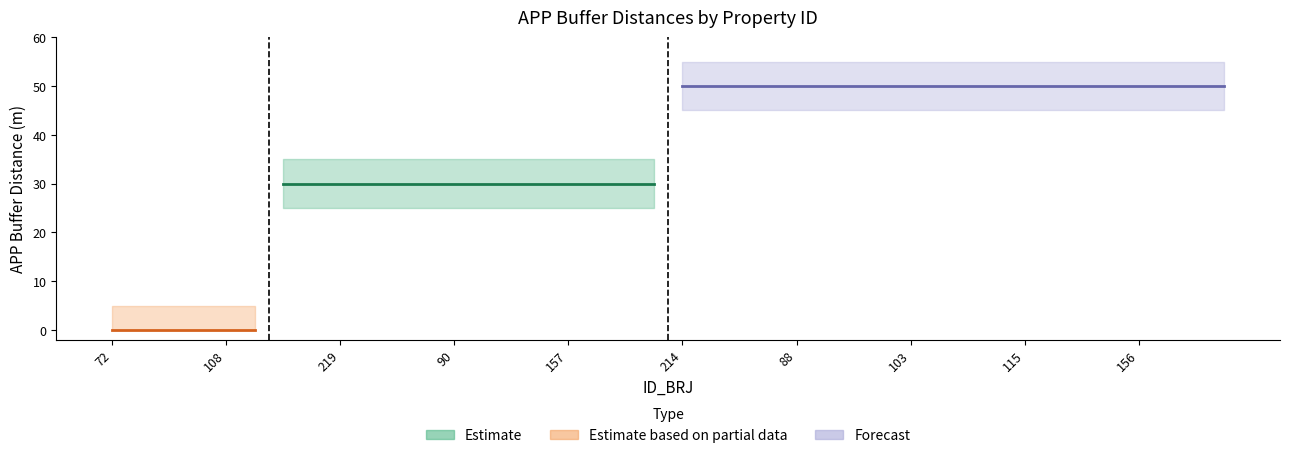

What is the average value of the APP_30 series?

30